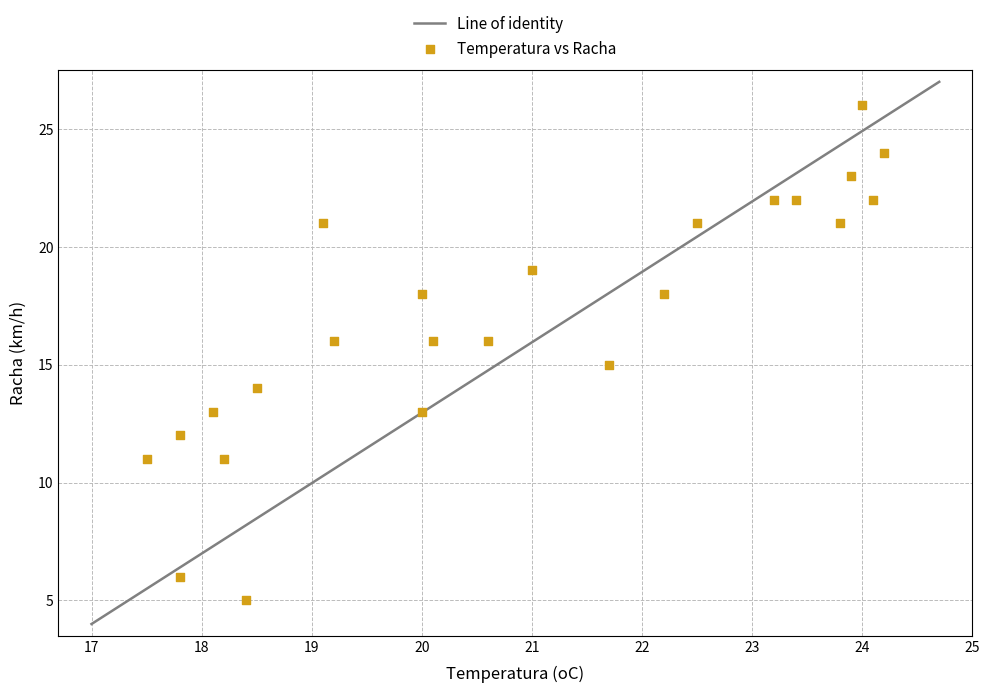

What is the range of Y values (max minus min)?

21